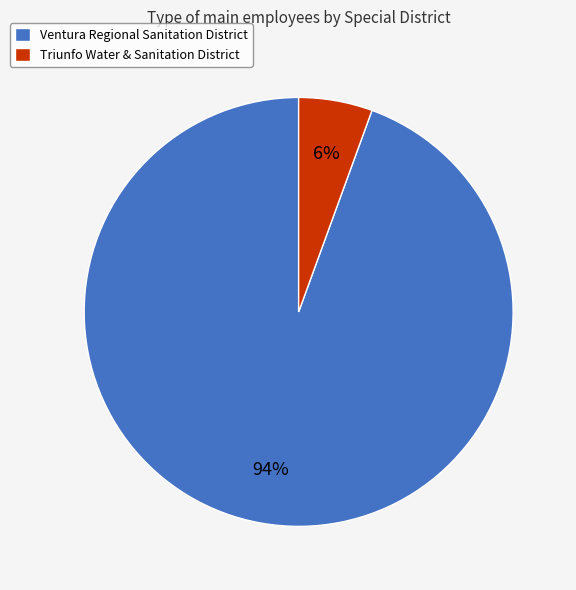

Rank the categories by value from lowest to highest.

Triunfo Water & Sanitation District, Ventura Regional Sanitation District